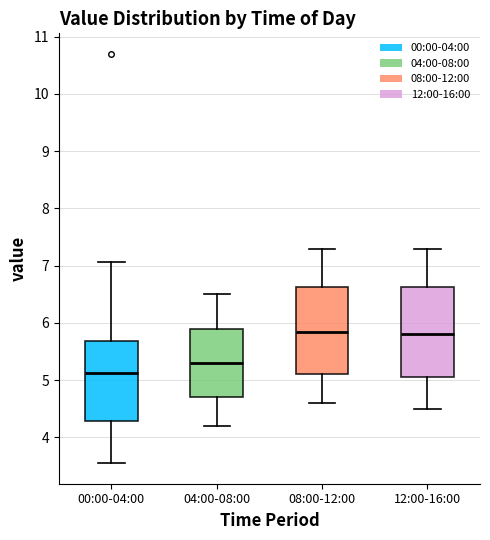

Reading left to right, read every box against the y-axis: the position of its median line, the range the box covers, and the ends of its whiskers. The values are not printed on the chart, so give them approximately, as read against the axis.

00:00-04:00: median 5.1, box 4.3 to 5.7, whiskers 3.6 to 7.1
04:00-08:00: median 5.3, box 4.7 to 5.9, whiskers 4.2 to 6.5
08:00-12:00: median 5.9, box 5.1 to 6.6, whiskers 4.6 to 7.3
12:00-16:00: median 5.8, box 5.1 to 6.6, whiskers 4.5 to 7.3